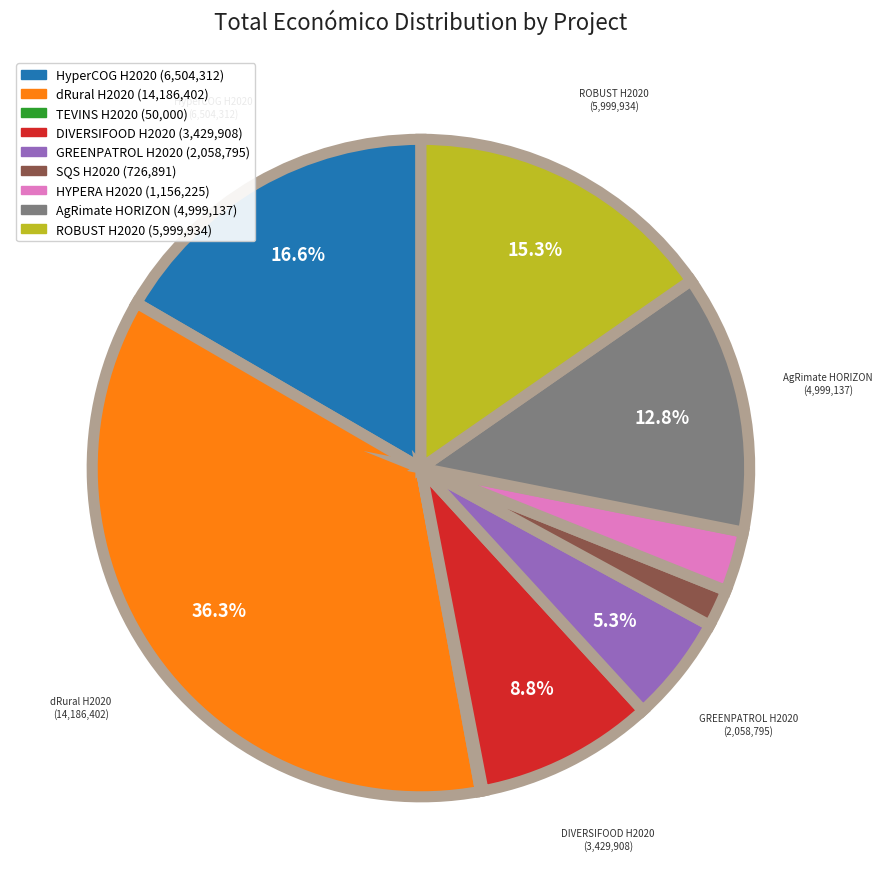

Does HYPERA H2020 represent more than half of the total?

No